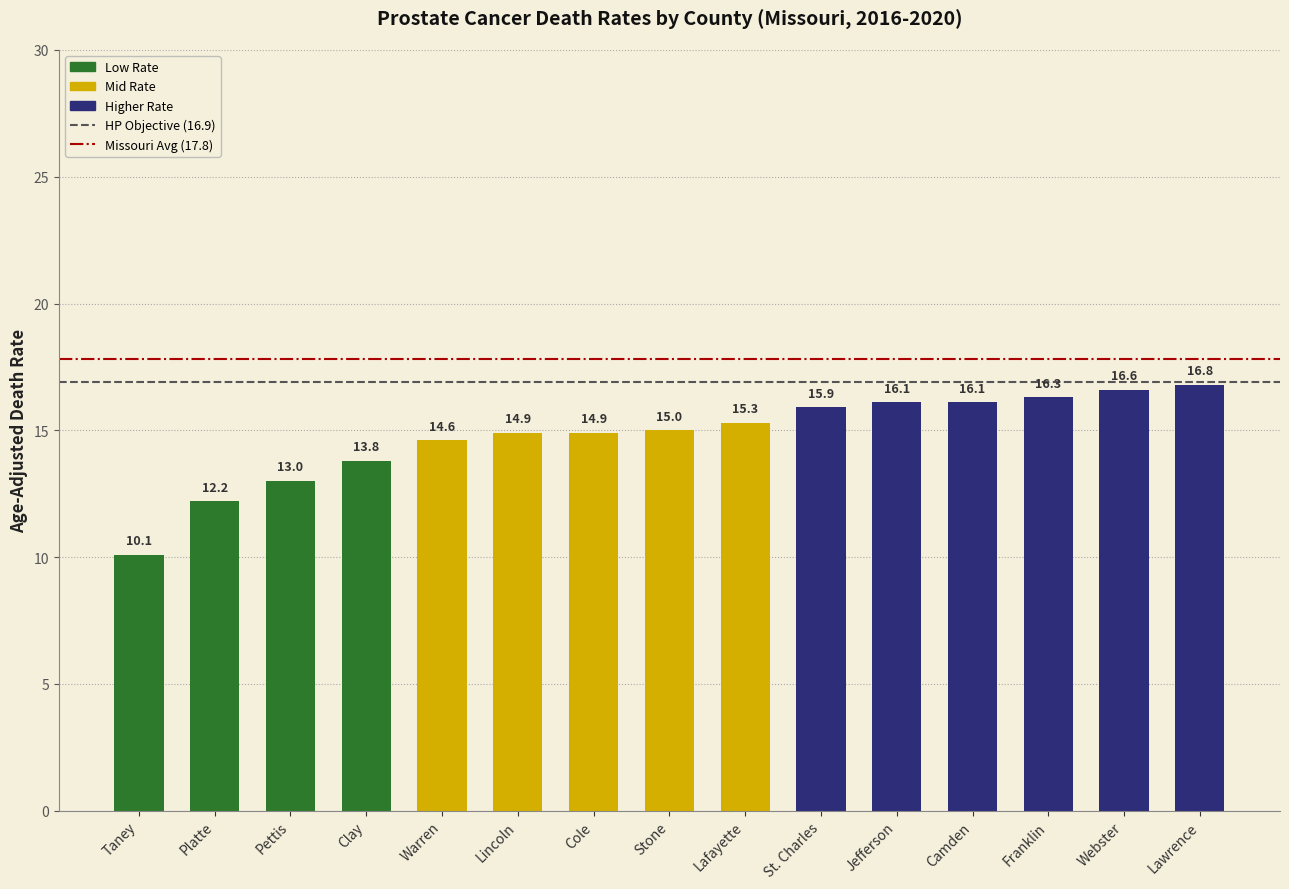

Reading left to right, transcribe all the data shown in this chart.

10.1	12.2	13.0	13.8	14.6	14.9	14.9	15.0	15.3	15.9	16.1	16.1	16.3	16.6	16.8